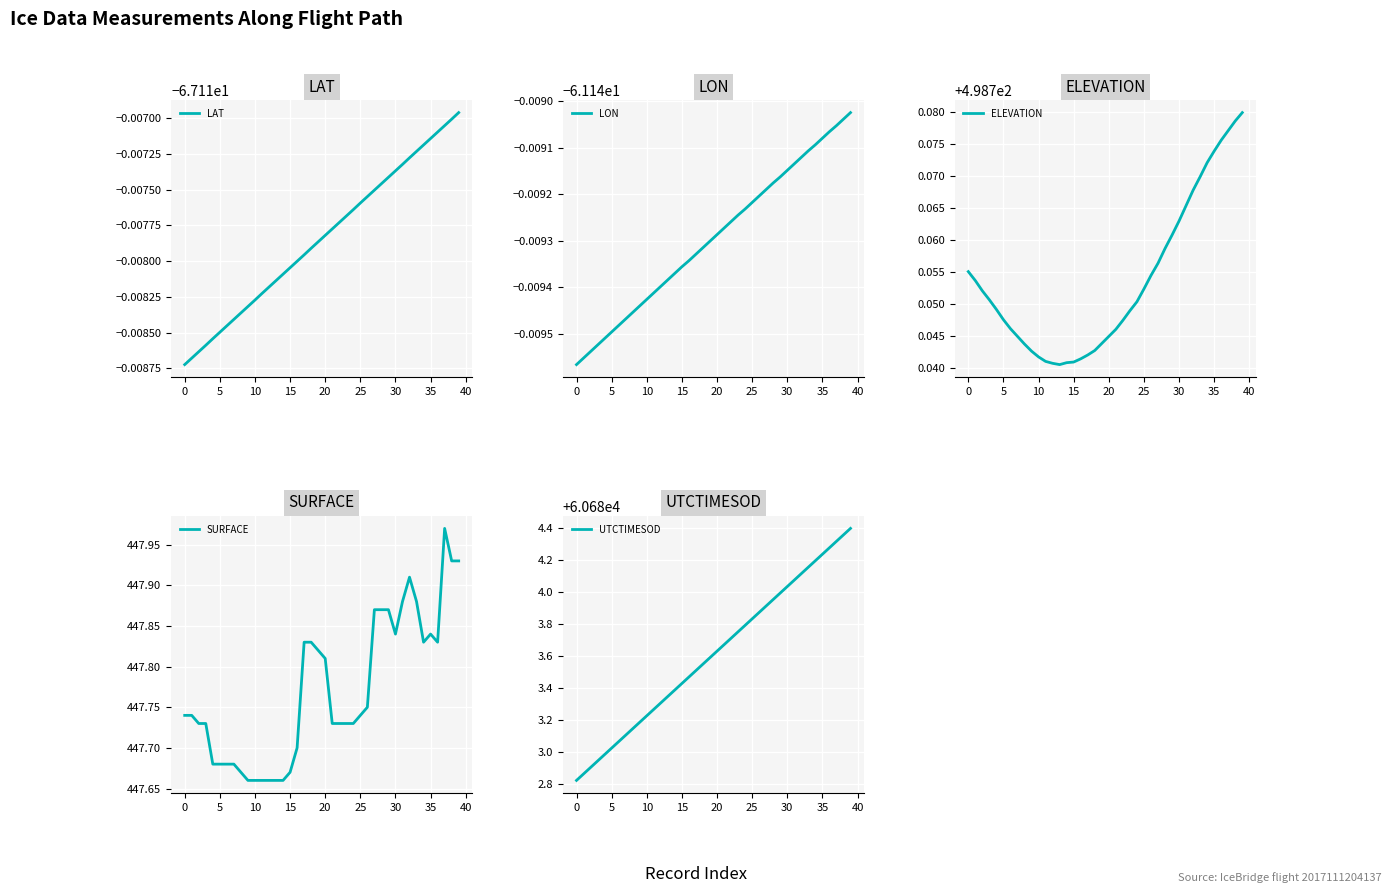

Is it true that ELEVATION equals 498.7 at 14?

True